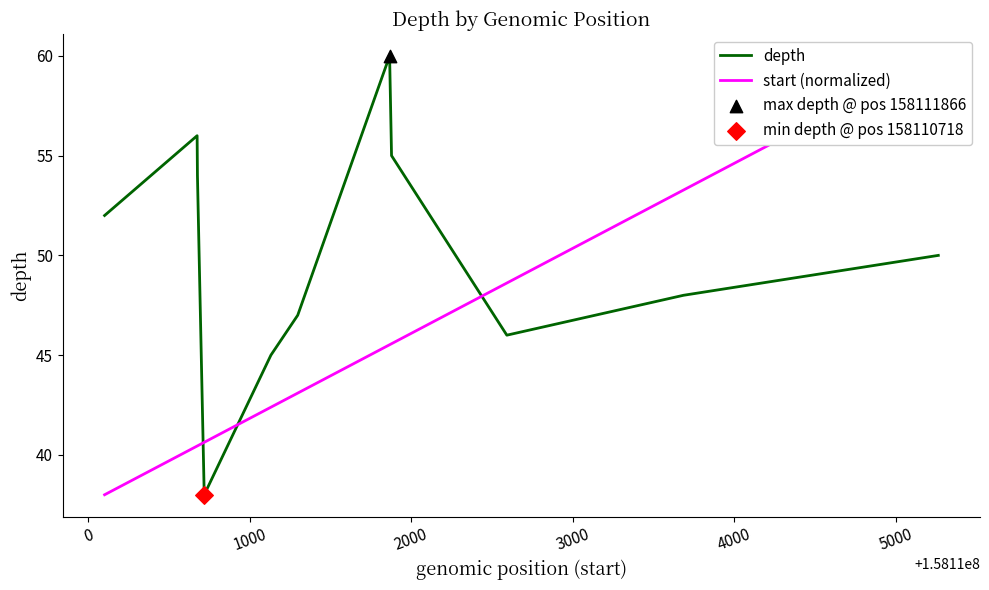

At how many categories does at least one series exceed 45?

9